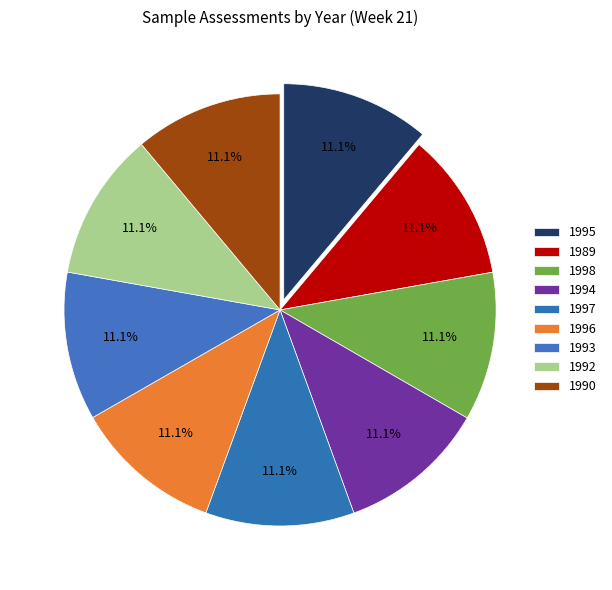

Is 1996 the majority of the pie?

No